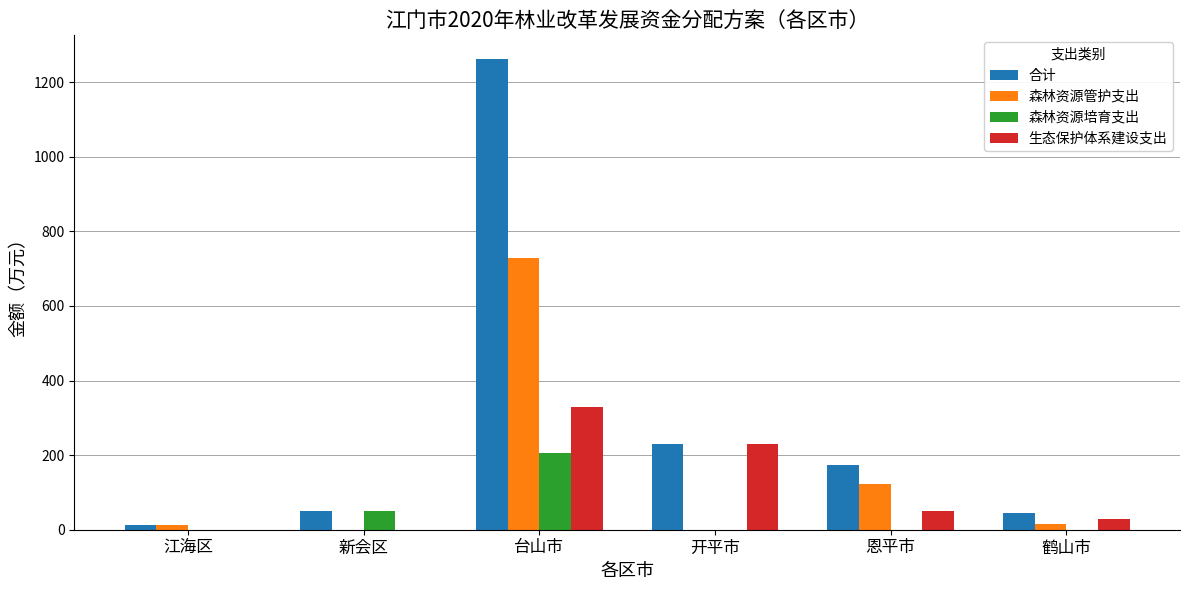

Which series has the largest range (max minus min)?

合计